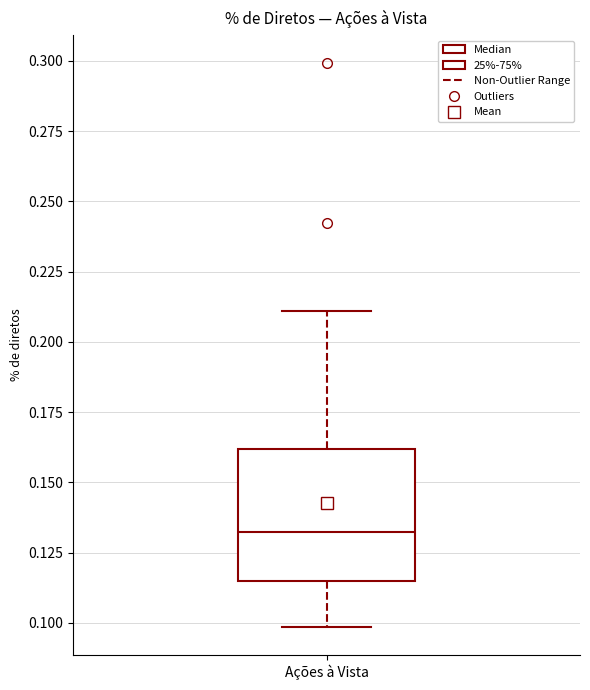

Transcribe this box plot: give where the median line is, the range the box spans, and where the two whiskers end, as read against the y-axis. The values are not printed on the chart, so give them approximately, as read against the axis.

median 0.130, box 0.115 to 0.160, whiskers 0.100 to 0.210